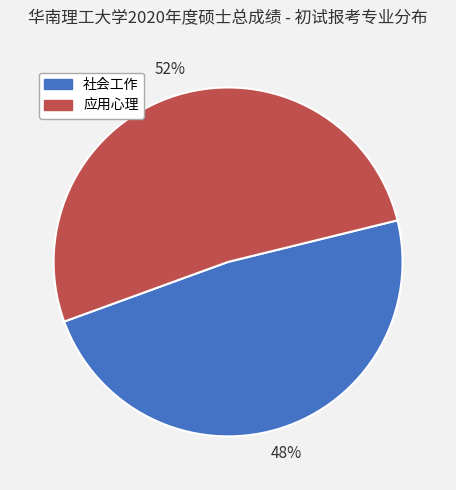

What is the majority slice?

应用心理